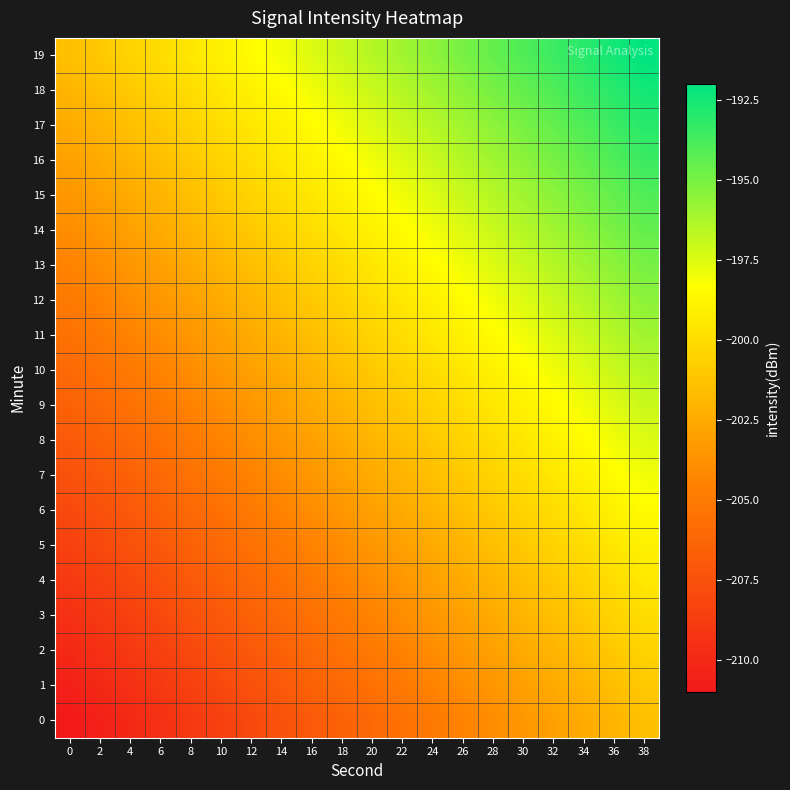

Reading right to left, what are all the values shown in this chart?

0: 38=-201.5	36=-202.0	34=-202.5	32=-203.0	30=-203.5	28=-204.0	26=-204.5	24=-205.0	22=-205.5	20=-206.0	18=-206.5	16=-207.0	14=-207.5	12=-208.0	10=-208.5	8=-209.0	6=-209.5	4=-210.0	2=-210.5	0=-211.0
1: 38=-201.0	36=-201.5	34=-202.0	32=-202.5	30=-203.0	28=-203.5	26=-204.0	24=-204.5	22=-205.0	20=-205.5	18=-206.0	16=-206.5	14=-207.0	12=-207.5	10=-208.0	8=-208.5	6=-209.0	4=-209.5	2=-210.0	0=-210.5
2: 38=-200.5	36=-201.0	34=-201.5	32=-202.0	30=-202.5	28=-203.0	26=-203.5	24=-204.0	22=-204.5	20=-205.0	18=-205.5	16=-206.0	14=-206.5	12=-207.0	10=-207.5	8=-208.0	6=-208.5	4=-209.0	2=-209.5	0=-210.0
3: 38=-200.0	36=-200.5	34=-201.0	32=-201.5	30=-202.0	28=-202.5	26=-203.0	24=-203.5	22=-204.0	20=-204.5	18=-205.0	16=-205.5	14=-206.0	12=-206.5	10=-207.0	8=-207.5	6=-208.0	4=-208.5	2=-209.0	0=-209.5
4: 38=-199.5	36=-200.0	34=-200.5	32=-201.0	30=-201.5	28=-202.0	26=-202.5	24=-203.0	22=-203.5	20=-204.0	18=-204.5	16=-205.0	14=-205.5	12=-206.0	10=-206.5	8=-207.0	6=-207.5	4=-208.0	2=-208.5	0=-209.0
5: 38=-199.0	36=-199.5	34=-200.0	32=-200.5	30=-201.0	28=-201.5	26=-202.0	24=-202.5	22=-203.0	20=-203.5	18=-204.0	16=-204.5	14=-205.0	12=-205.5	10=-206.0	8=-206.5	6=-207.0	4=-207.5	2=-208.0	0=-208.5
6: 38=-198.5	36=-199.0	34=-199.5	32=-200.0	30=-200.5	28=-201.0	26=-201.5	24=-202.0	22=-202.5	20=-203.0	18=-203.5	16=-204.0	14=-204.5	12=-205.0	10=-205.5	8=-206.0	6=-206.5	4=-207.0	2=-207.5	0=-208.0
7: 38=-198.0	36=-198.5	34=-199.0	32=-199.5	30=-200.0	28=-200.5	26=-201.0	24=-201.5	22=-202.0	20=-202.5	18=-203.0	16=-203.5	14=-204.0	12=-204.5	10=-205.0	8=-205.5	6=-206.0	4=-206.5	2=-207.0	0=-207.5
8: 38=-197.5	36=-198.0	34=-198.5	32=-199.0	30=-199.5	28=-200.0	26=-200.5	24=-201.0	22=-201.5	20=-202.0	18=-202.5	16=-203.0	14=-203.5	12=-204.0	10=-204.5	8=-205.0	6=-205.5	4=-206.0	2=-206.5	0=-207.0
9: 38=-197.0	36=-197.5	34=-198.0	32=-198.5	30=-199.0	28=-199.5	26=-200.0	24=-200.5	22=-201.0	20=-201.5	18=-202.0	16=-202.5	14=-203.0	12=-203.5	10=-204.0	8=-204.5	6=-205.0	4=-205.5	2=-206.0	0=-206.5
10: 38=-196.5	36=-197.0	34=-197.5	32=-198.0	30=-198.5	28=-199.0	26=-199.5	24=-200.0	22=-200.5	20=-201.0	18=-201.5	16=-202.0	14=-202.5	12=-203.0	10=-203.5	8=-204.0	6=-204.5	4=-205.0	2=-205.5	0=-206.0
11: 38=-196.0	36=-196.5	34=-197.0	32=-197.5	30=-198.0	28=-198.5	26=-199.0	24=-199.5	22=-200.0	20=-200.5	18=-201.0	16=-201.5	14=-202.0	12=-202.5	10=-203.0	8=-203.5	6=-204.0	4=-204.5	2=-205.0	0=-205.5
12: 38=-195.5	36=-196.0	34=-196.5	32=-197.0	30=-197.5	28=-198.0	26=-198.5	24=-199.0	22=-199.5	20=-200.0	18=-200.5	16=-201.0	14=-201.5	12=-202.0	10=-202.5	8=-203.0	6=-203.5	4=-204.0	2=-204.5	0=-205.0
13: 38=-195.0	36=-195.5	34=-196.0	32=-196.5	30=-197.0	28=-197.5	26=-198.0	24=-198.5	22=-199.0	20=-199.5	18=-200.0	16=-200.5	14=-201.0	12=-201.5	10=-202.0	8=-202.5	6=-203.0	4=-203.5	2=-204.0	0=-204.5
14: 38=-194.5	36=-195.0	34=-195.5	32=-196.0	30=-196.5	28=-197.0	26=-197.5	24=-198.0	22=-198.5	20=-199.0	18=-199.5	16=-200.0	14=-200.5	12=-201.0	10=-201.5	8=-202.0	6=-202.5	4=-203.0	2=-203.5	0=-204.0
15: 38=-194.0	36=-194.5	34=-195.0	32=-195.5	30=-196.0	28=-196.5	26=-197.0	24=-197.5	22=-198.0	20=-198.5	18=-199.0	16=-199.5	14=-200.0	12=-200.5	10=-201.0	8=-201.5	6=-202.0	4=-202.5	2=-203.0	0=-203.5
16: 38=-193.5	36=-194.0	34=-194.5	32=-195.0	30=-195.5	28=-196.0	26=-196.5	24=-197.0	22=-197.5	20=-198.0	18=-198.5	16=-199.0	14=-199.5	12=-200.0	10=-200.5	8=-201.0	6=-201.5	4=-202.0	2=-202.5	0=-203.0
17: 38=-193.0	36=-193.5	34=-194.0	32=-194.5	30=-195.0	28=-195.5	26=-196.0	24=-196.5	22=-197.0	20=-197.5	18=-198.0	16=-198.5	14=-199.0	12=-199.5	10=-200.0	8=-200.5	6=-201.0	4=-201.5	2=-202.0	0=-202.5
18: 38=-192.5	36=-193.0	34=-193.5	32=-194.0	30=-194.5	28=-195.0	26=-195.5	24=-196.0	22=-196.5	20=-197.0	18=-197.5	16=-198.0	14=-198.5	12=-199.0	10=-199.5	8=-200.0	6=-200.5	4=-201.0	2=-201.5	0=-202.0
19: 38=-192.0	36=-192.5	34=-193.0	32=-193.5	30=-194.0	28=-194.5	26=-195.0	24=-195.5	22=-196.0	20=-196.5	18=-197.0	16=-197.5	14=-198.0	12=-198.5	10=-199.0	8=-199.5	6=-200.0	4=-200.5	2=-201.0	0=-201.5